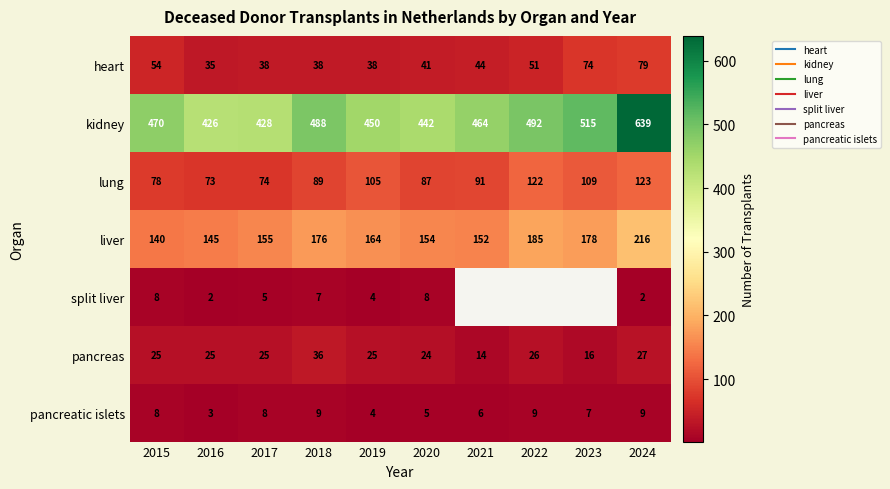

Where is pancreatic islets nearest to the value 6?

2021